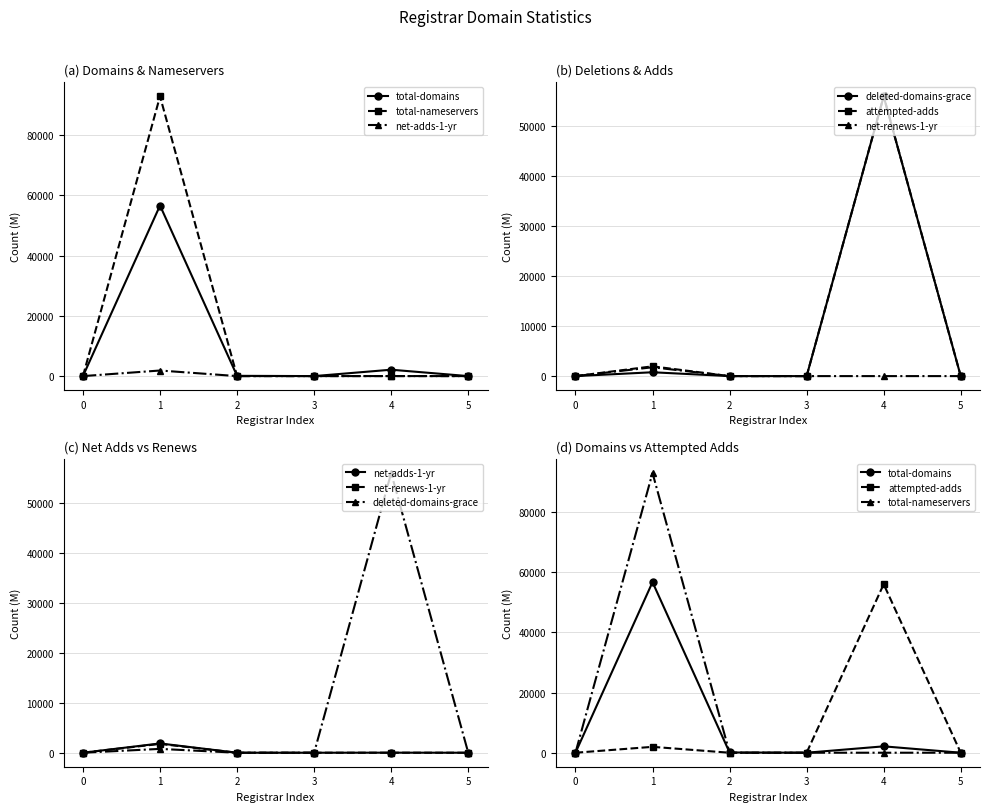

True or false: total-nameservers has more than 0 points higher than both neighbors.

True